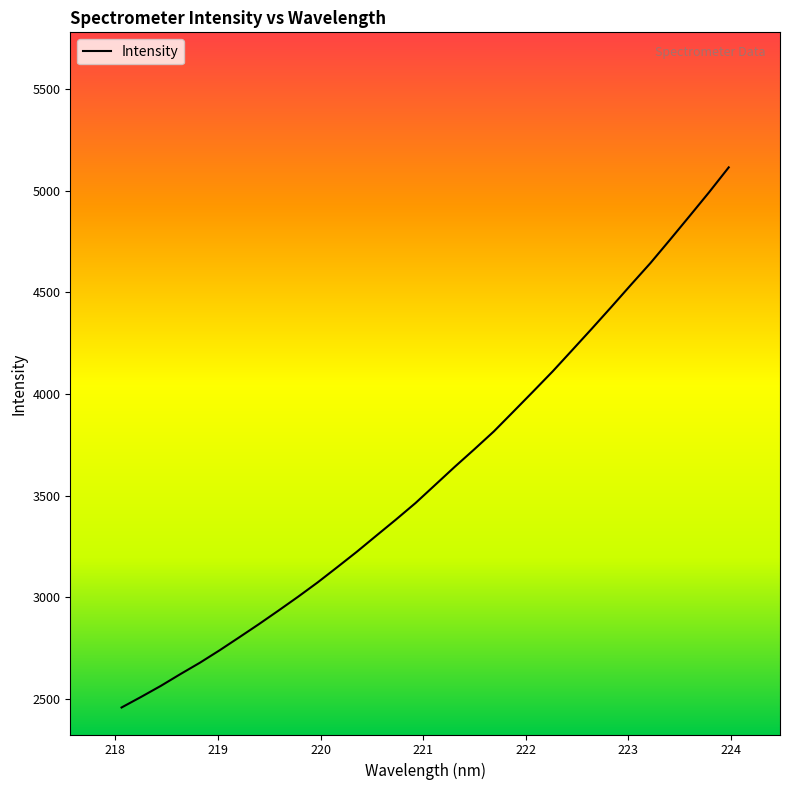

How many lines are shown in the chart?

1